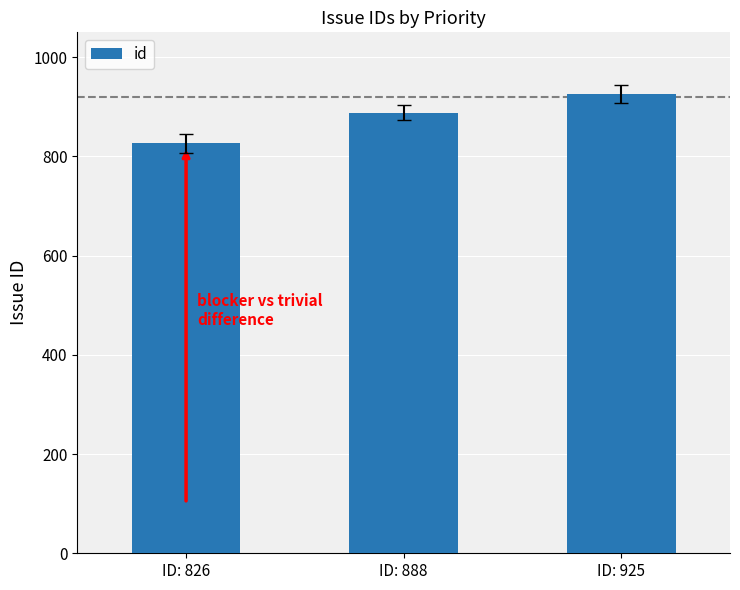

Count the number of data series in this chart.

1